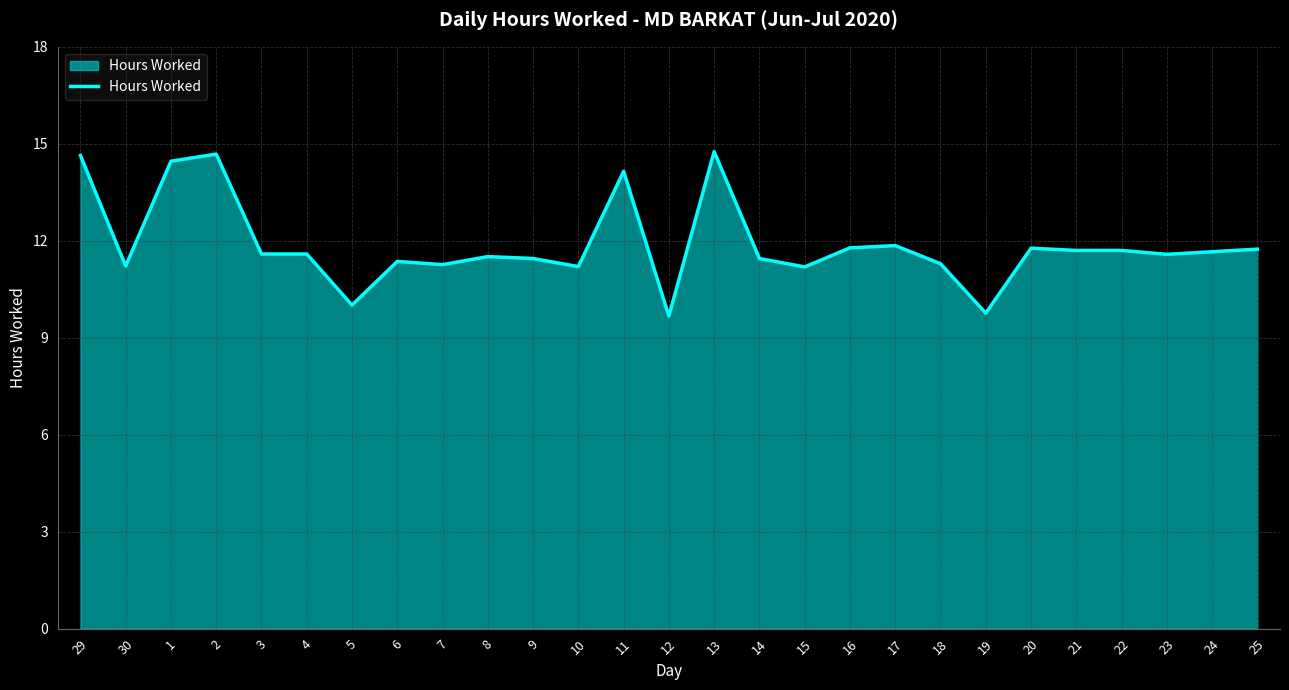

What is the change in value from 8 to 22?

+0.2